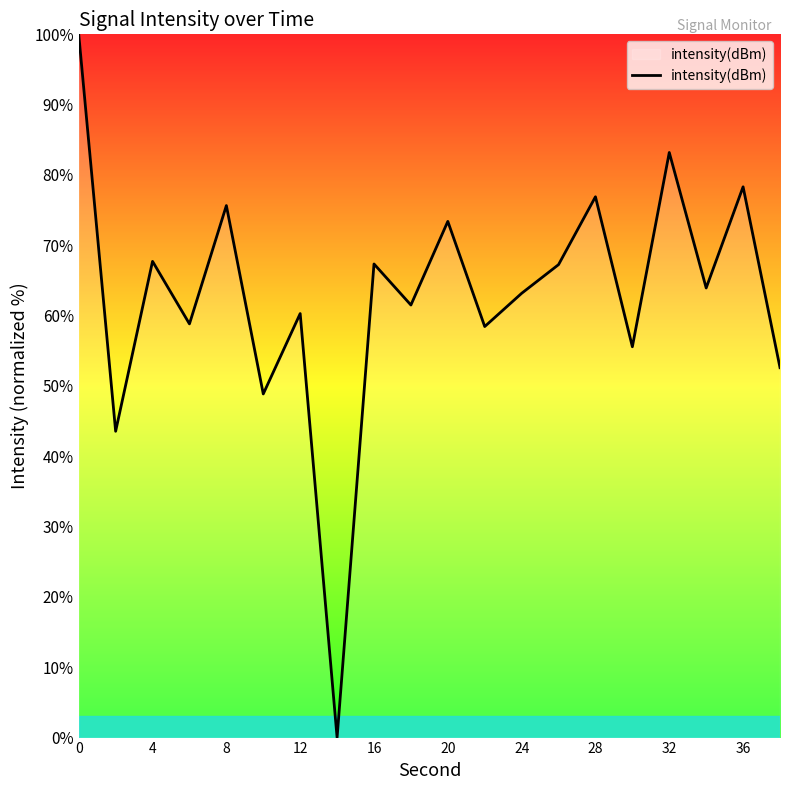

What is the maximum value shown in the chart?

100.0